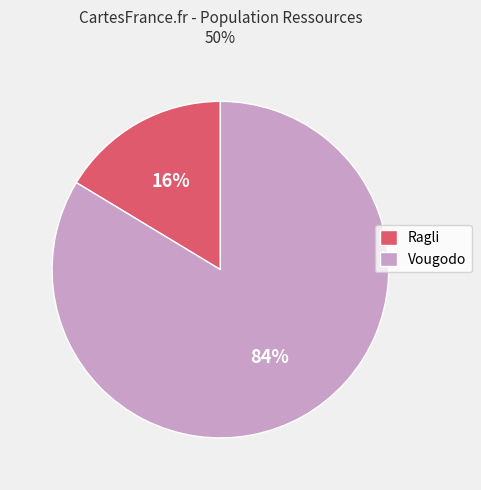

Is it true that Vougodo is 84% of the pie?

True